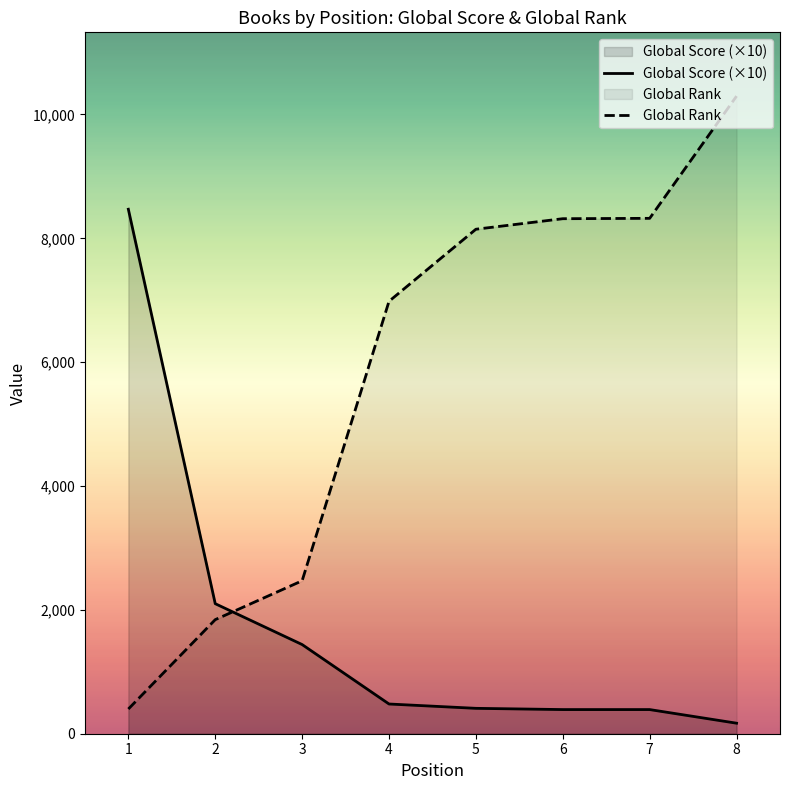

What is the difference between the maximum and minimum values in the Global Rank series?

9898